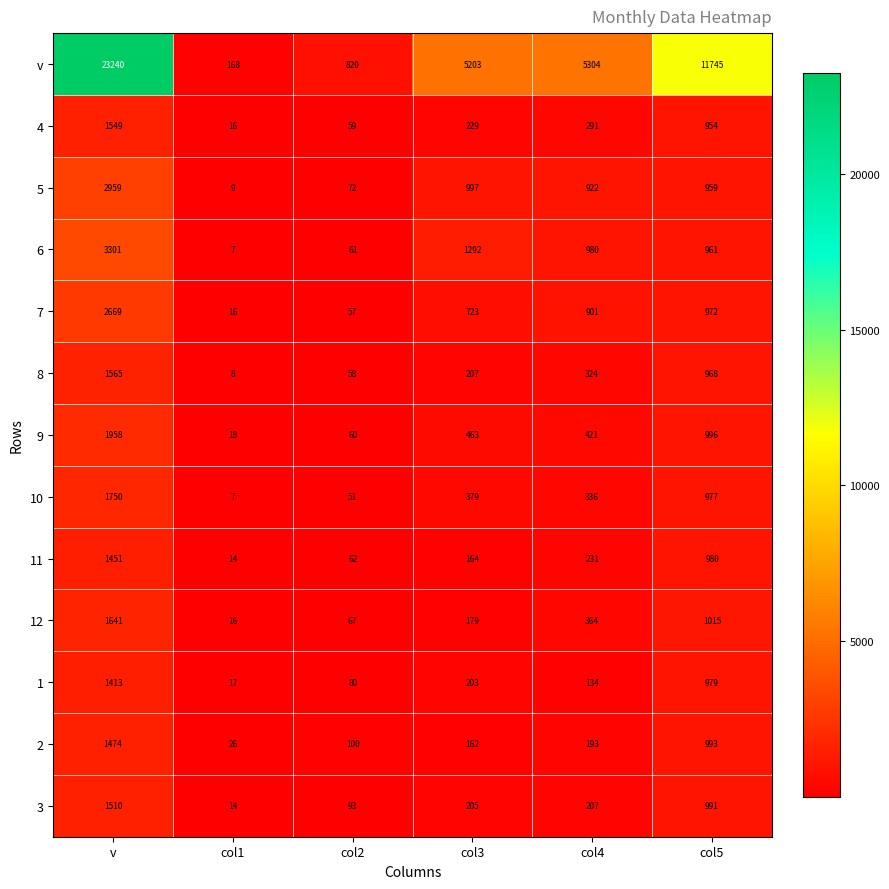

What is the difference between the maximum and second lowest values in the 1 series?

1333